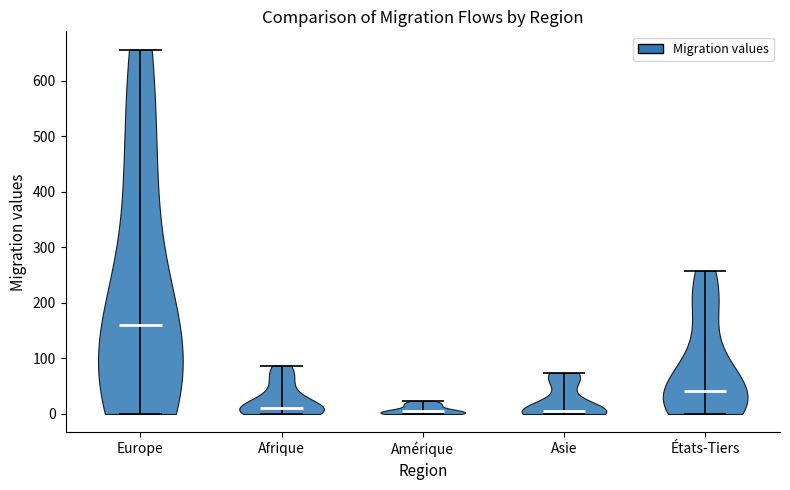

Reading left to right, read every violin against the y-axis: where its median line is, and the lowest and highest points it reaches. The values are not printed on the chart, so give them approximately, as read against the axis.

Europe: median line 160, lowest point 0, highest point 660
Afrique: median line 10, lowest point 0, highest point 90
Amérique: median line 10, lowest point 0, highest point 20
Asie: median line 10, lowest point 0, highest point 70
États-Tiers: median line 40, lowest point 0, highest point 260